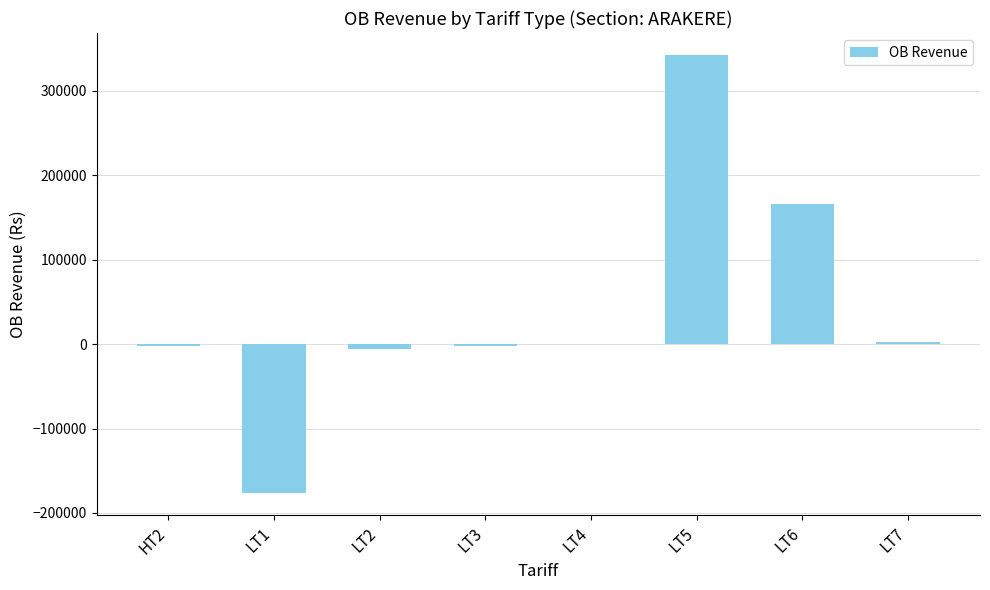

Which category has the highest value across all series?

LT5